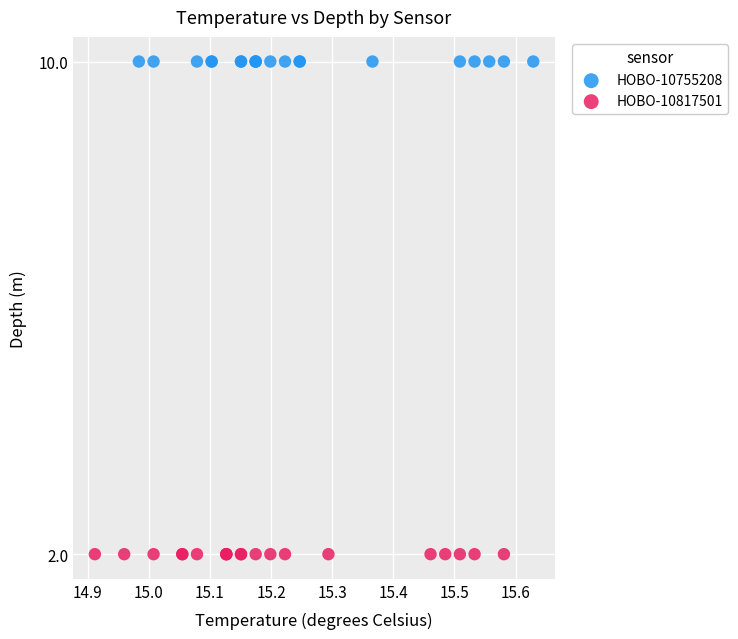

Which series reaches the maximum Y coordinate?

HOBO-10755208